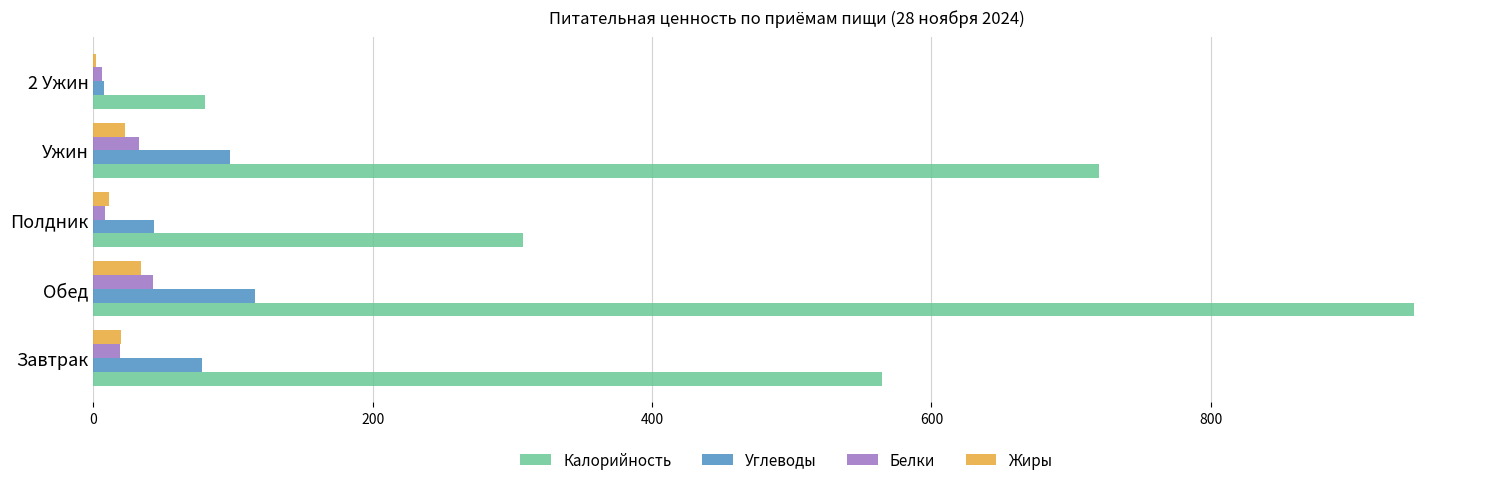

What is the highest value of the Углеводы series?

116.1